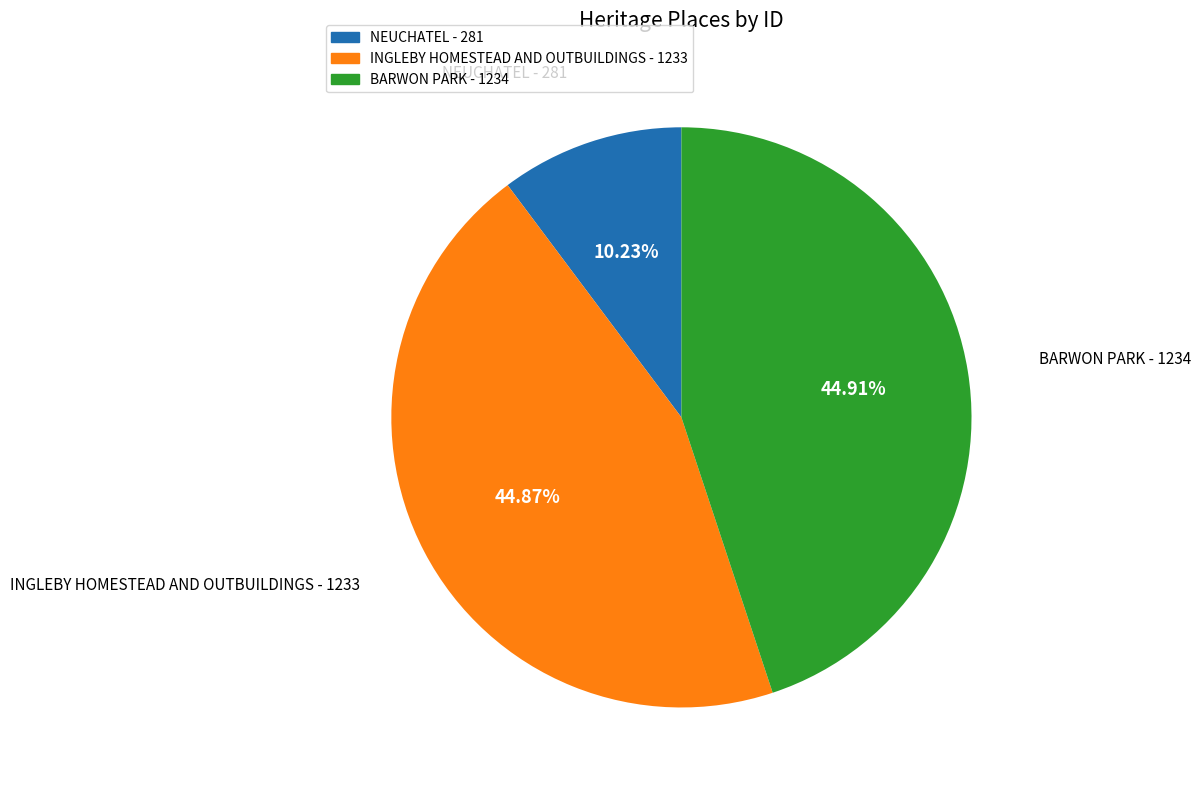

What is the ratio of the value at BARWON PARK - 1234 to the value at INGLEBY HOMESTEAD AND OUTBUILDINGS - 1233?

1.0